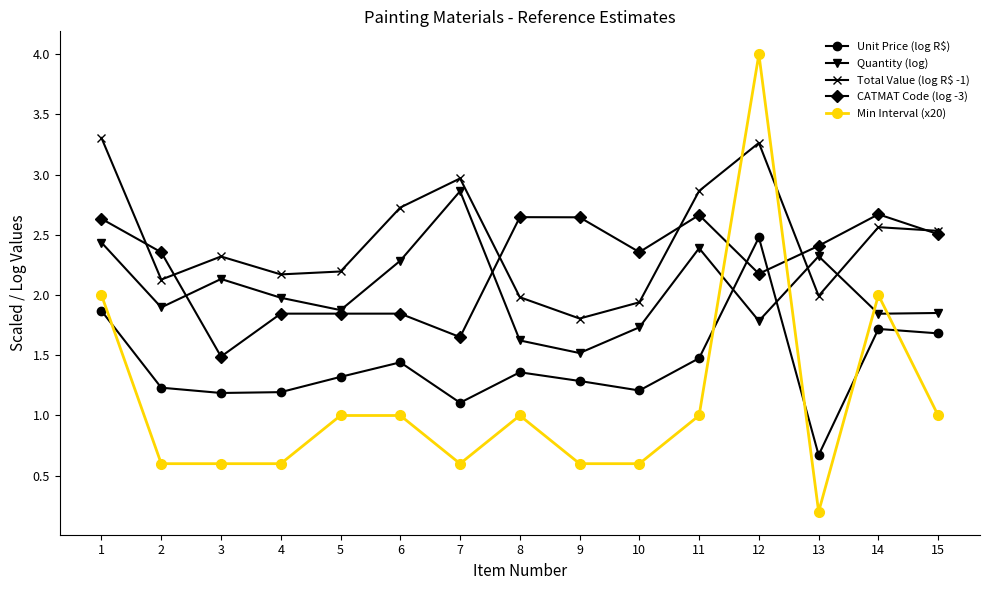

What is the sum of all Total Value (log R$ -1) values?

36.8